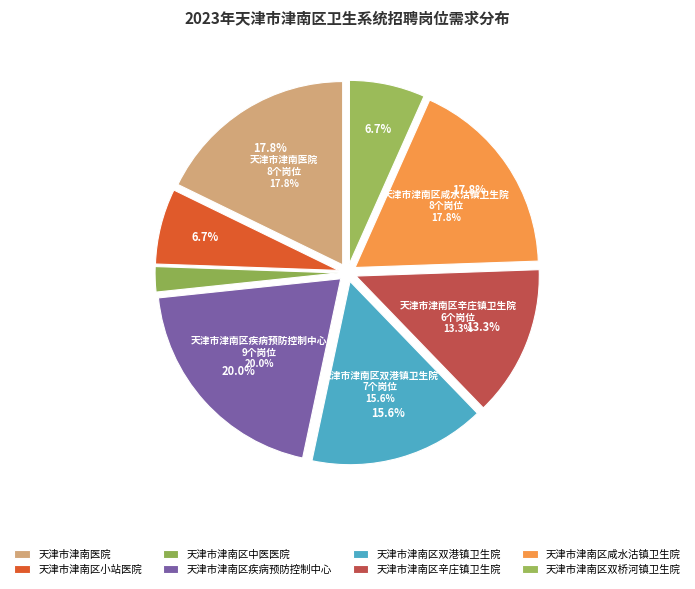

How many slices are in this pie chart?

8